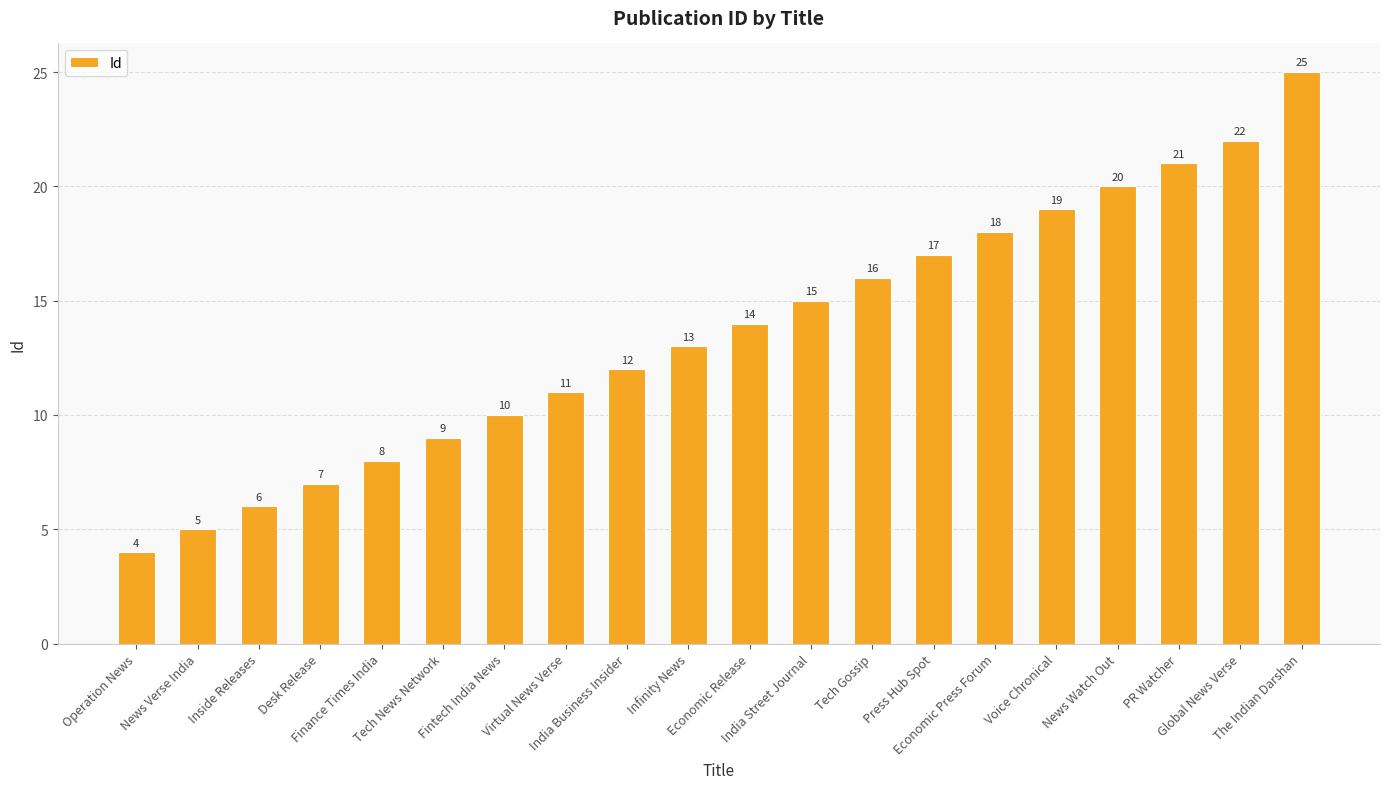

Reading right to left, transcribe all the data shown in this chart.

25	22	21	20	19	18	17	16	15	14	13	12	11	10	9	8	7	6	5	4